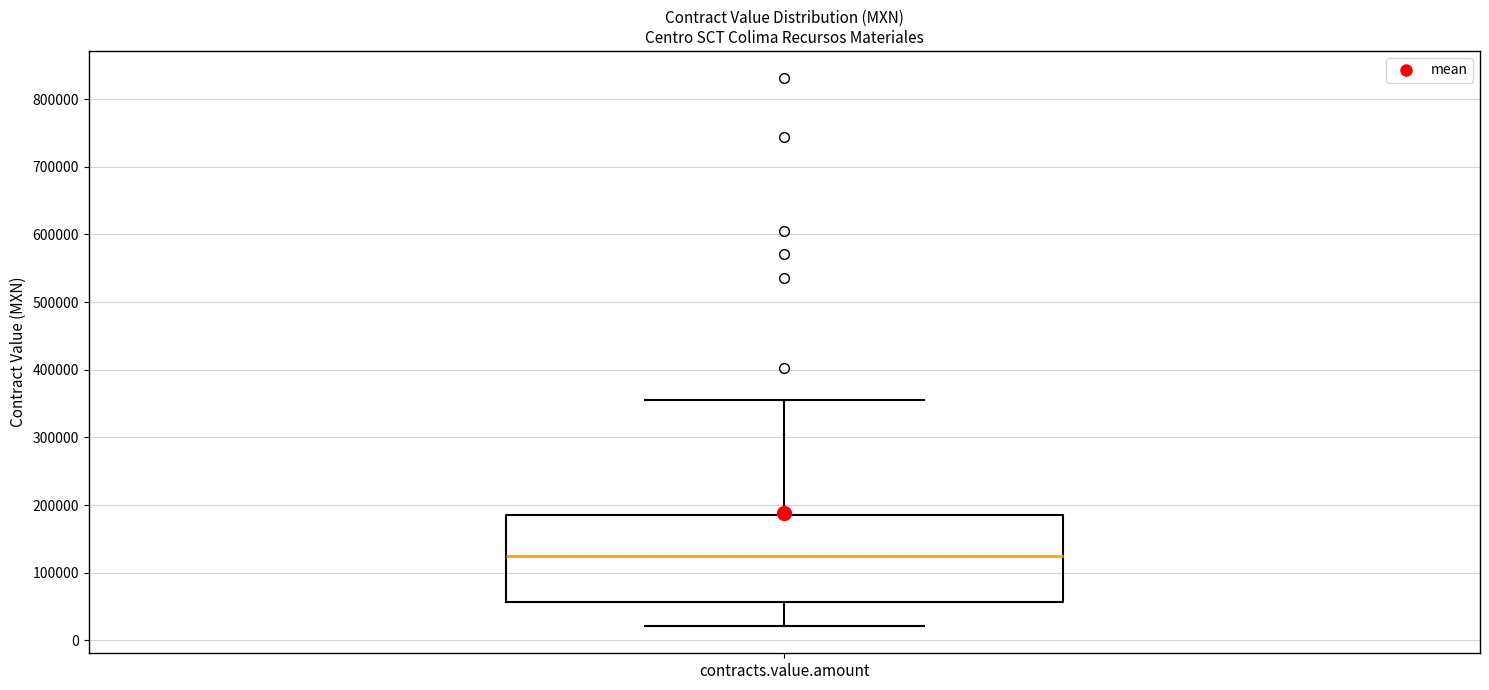

Where does the lower whisker of the box for contracts.value.amount end on the y-axis? The values are not printed on the chart, so give them approximately, as read against the axis.

20000